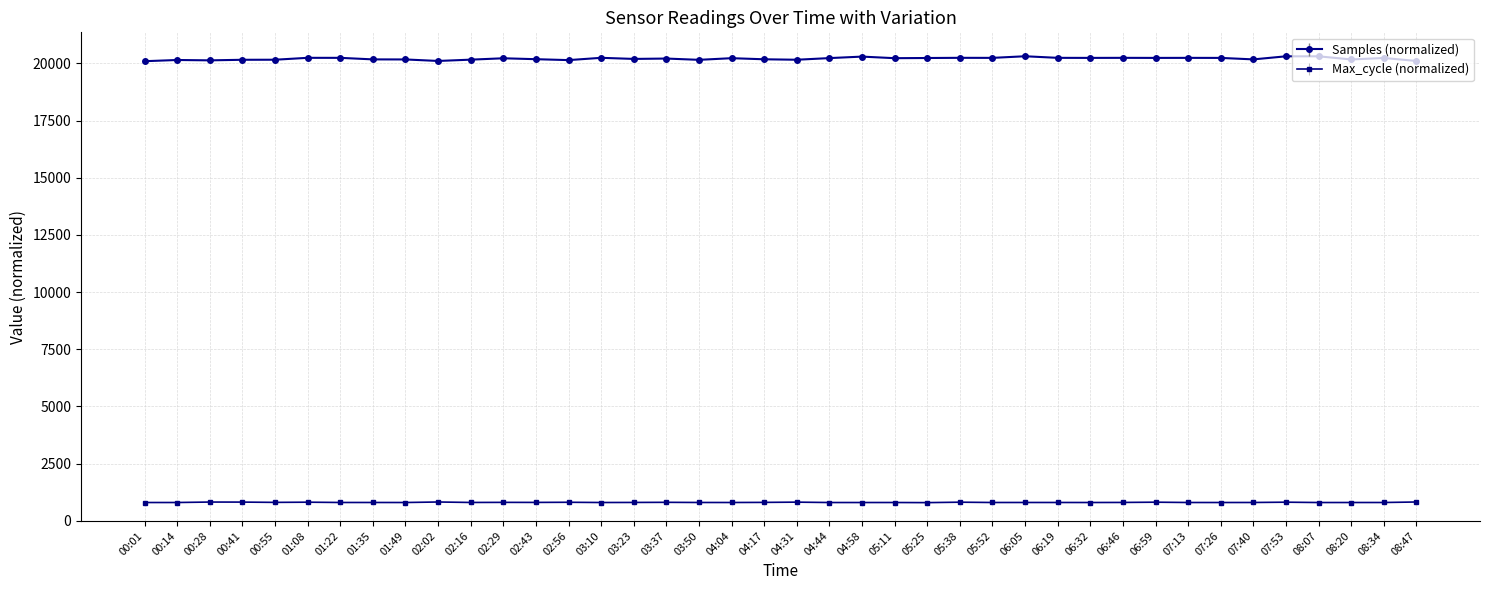

What is the greatest value displayed?

20308.5